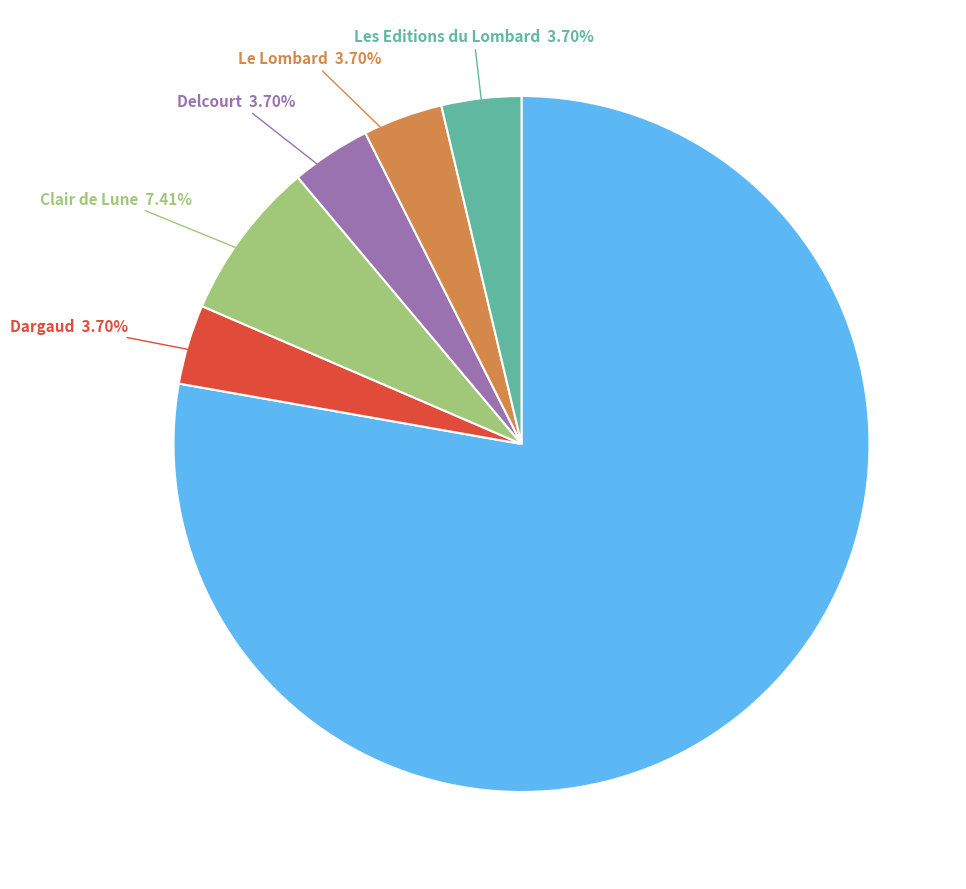

Is there a majority slice in this chart?

Yes